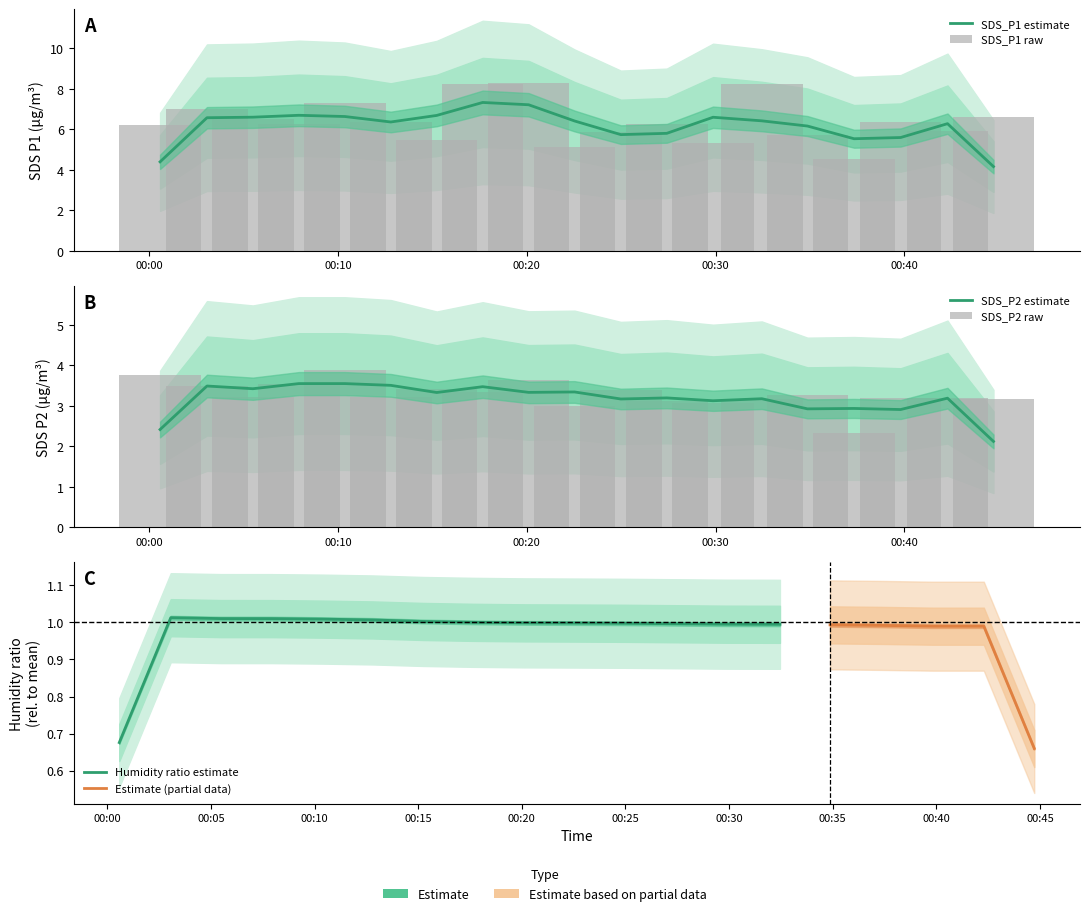

What is the highest value of the SDS_P1 series?

8.3